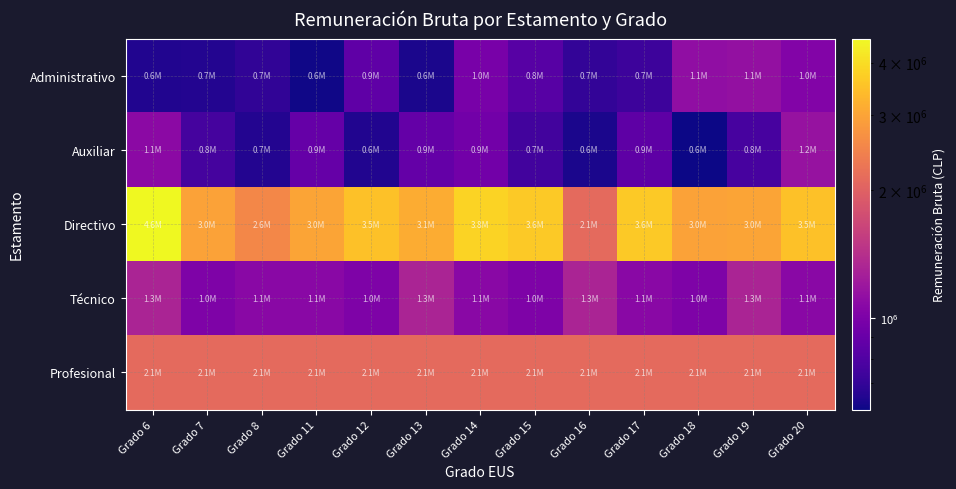

Which series has the largest range (max minus min)?

Directivo